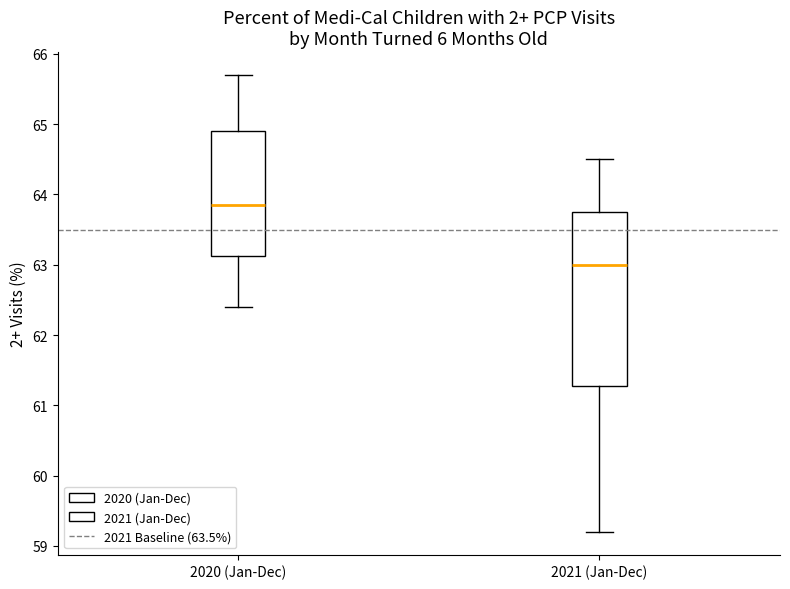

Comparing the boxes themselves (not the whiskers), which one is the tallest?

2021 (Jan-Dec)